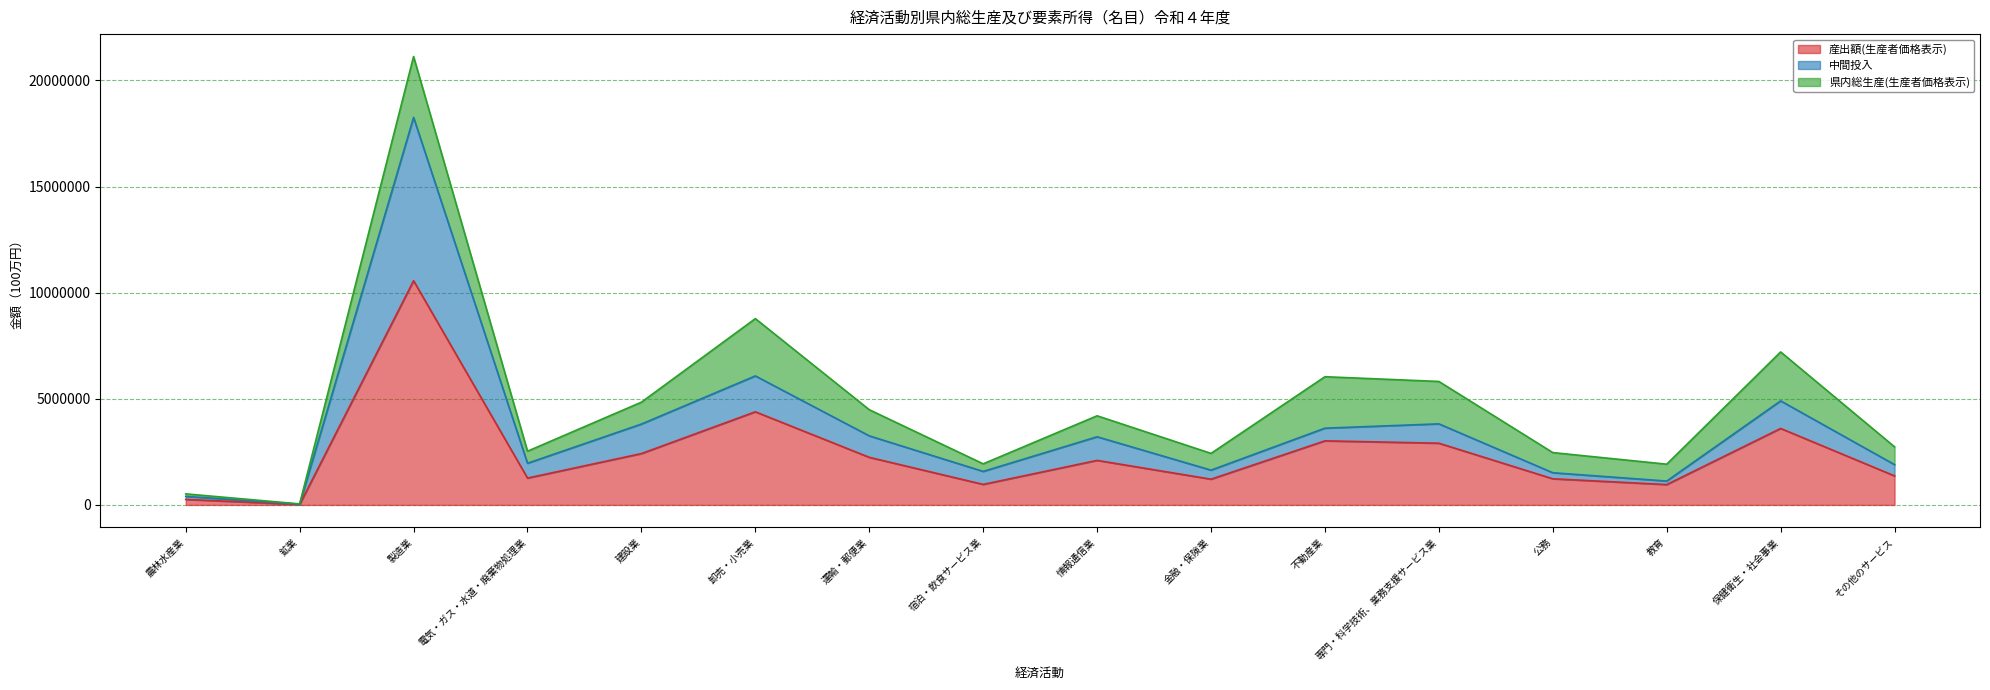

Which category has the highest value in the 産出額(生産者価格表示) series?

製造業